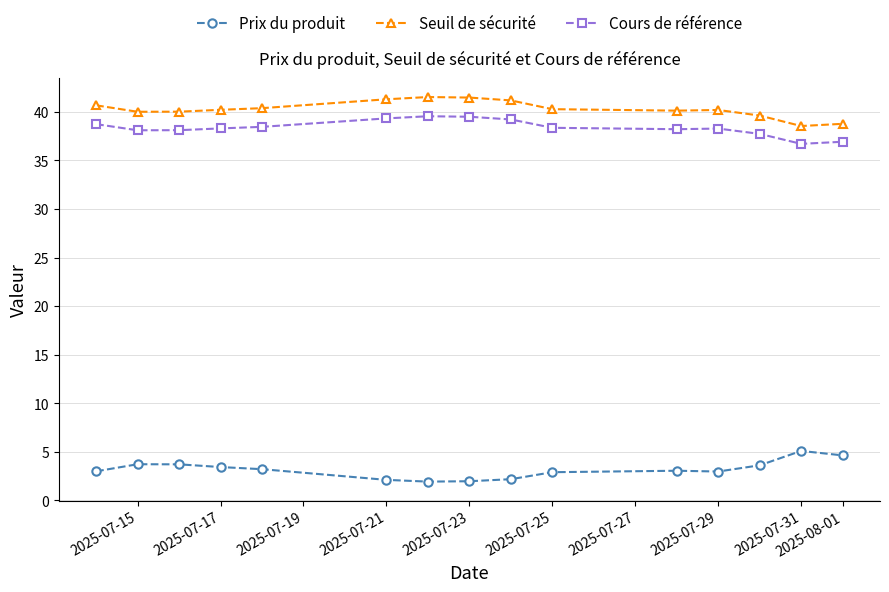

True or false: Cours de référence and Seuil de sécurité intersect in this chart.

False